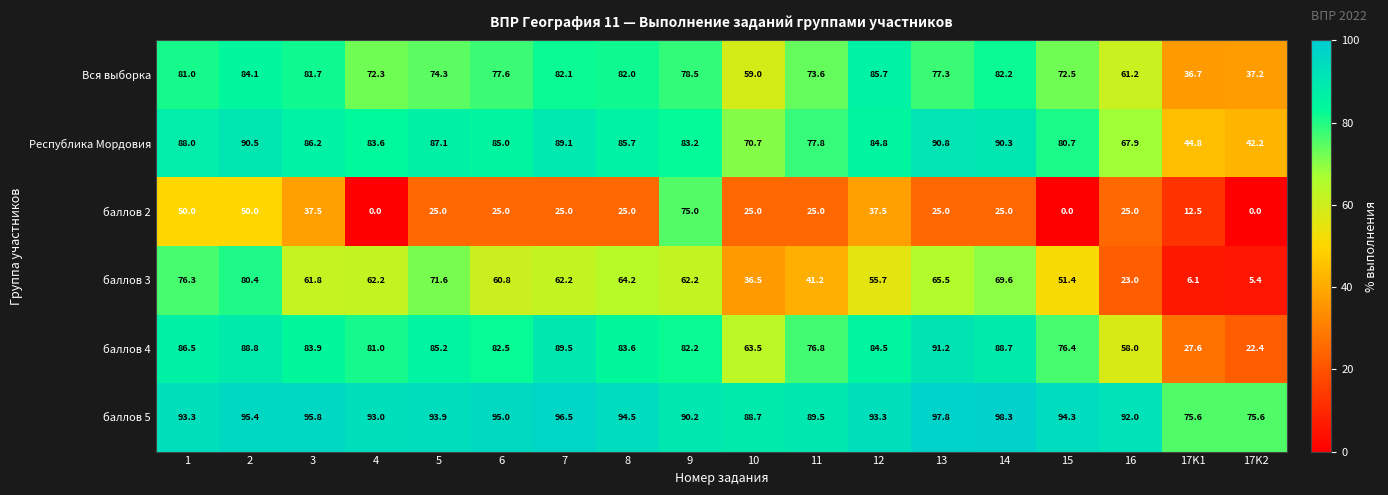

At how many categories does at least one series exceed 32?

18